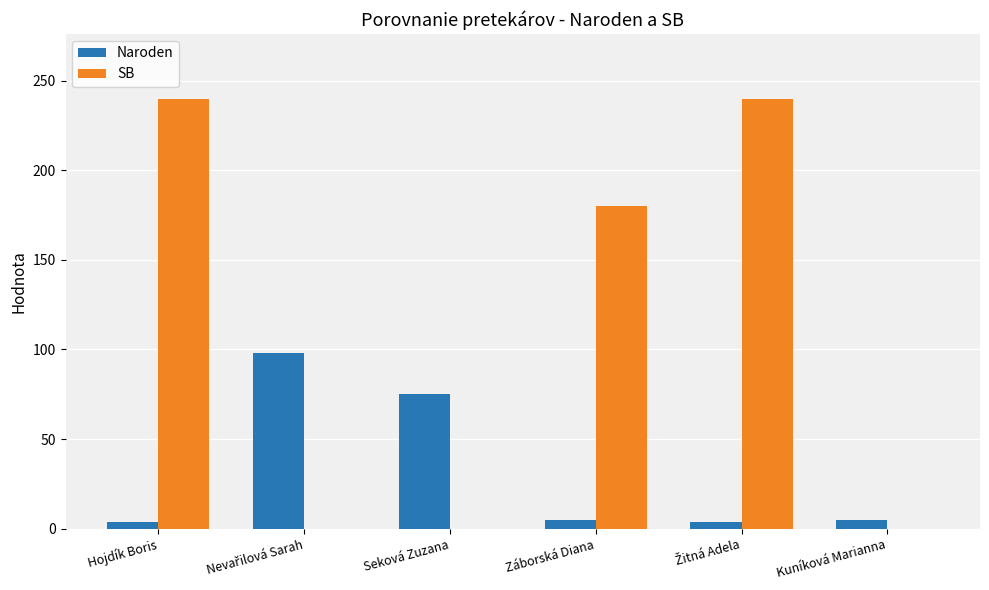

What is the highest value of the Naroden series?

98